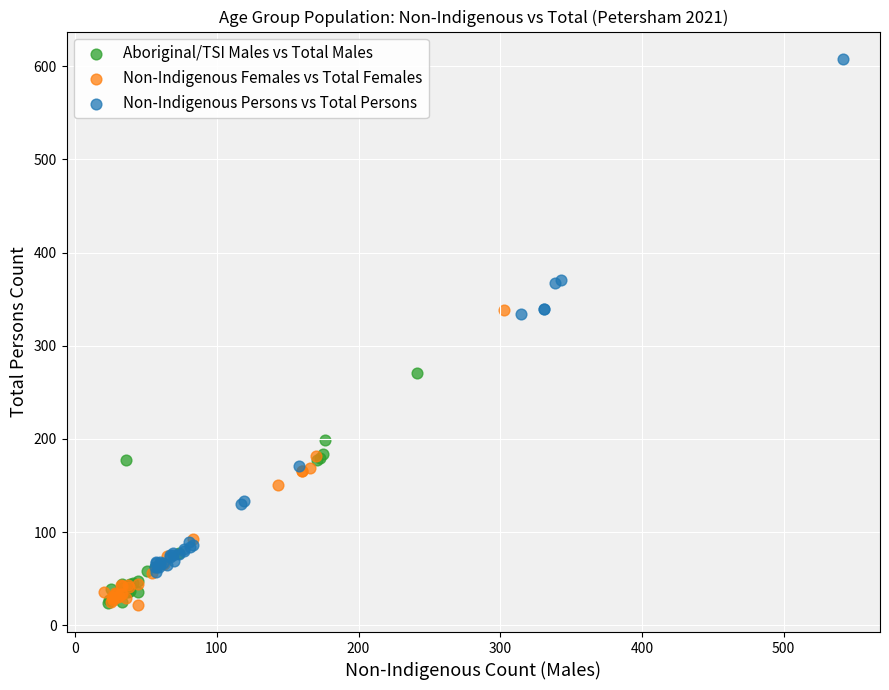

Which series has the widest spread of Y values?

Non-Indigenous Persons vs Total Persons